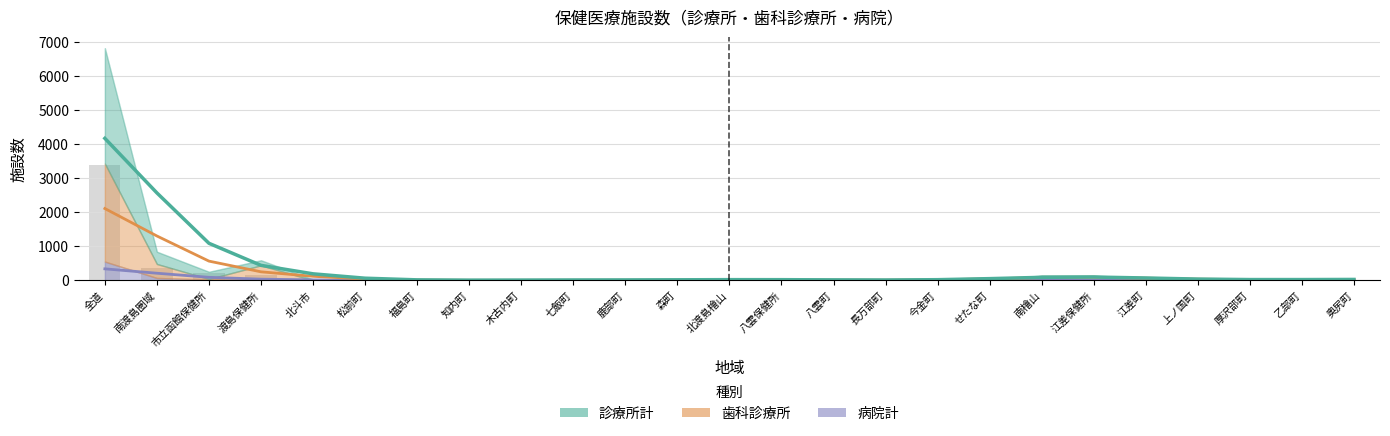

At which label does 病院計 reach its peak?

全道